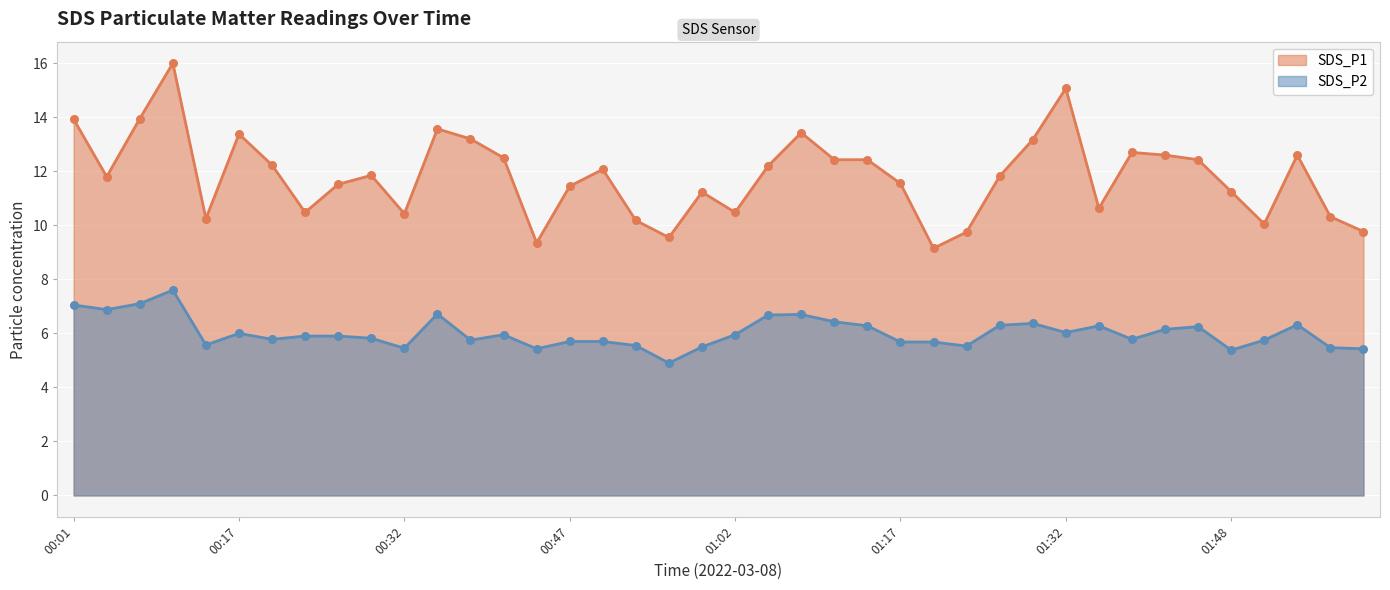

Which series has the largest total across all categories?

SDS_P1